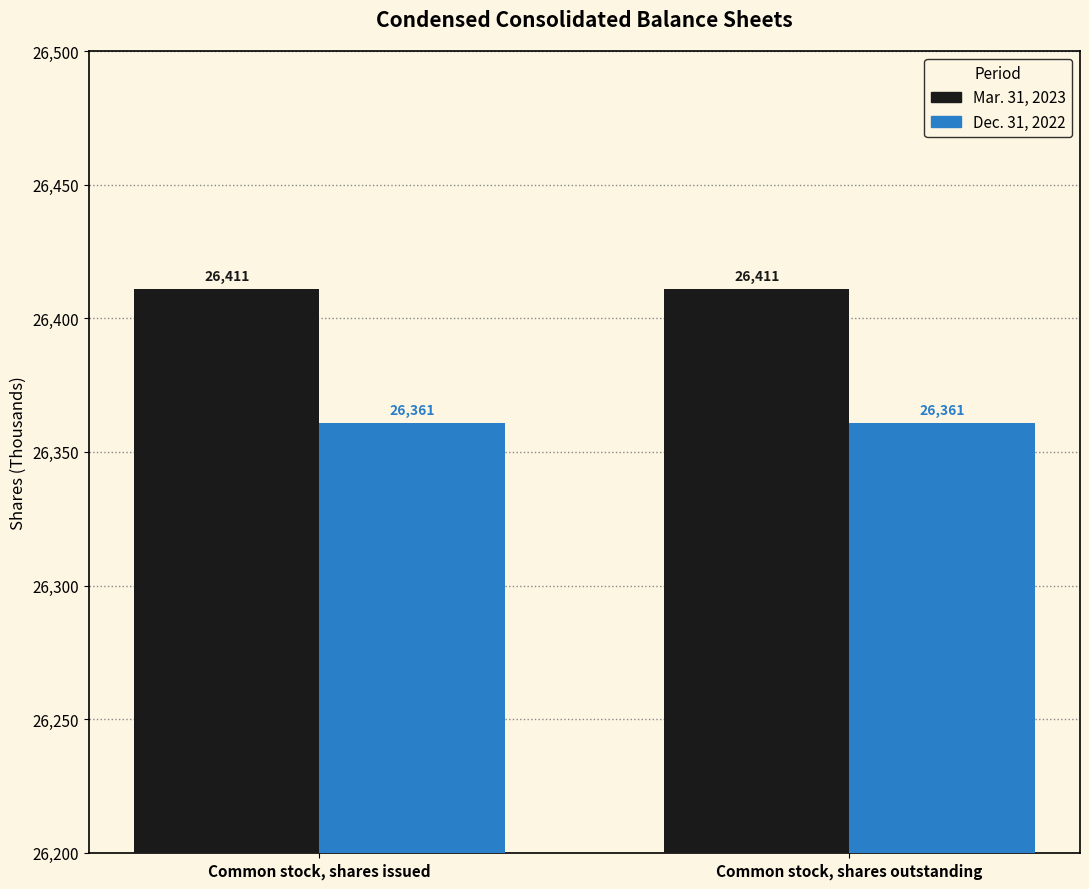

What is the total value across all series at Common stock, shares issued?

52772